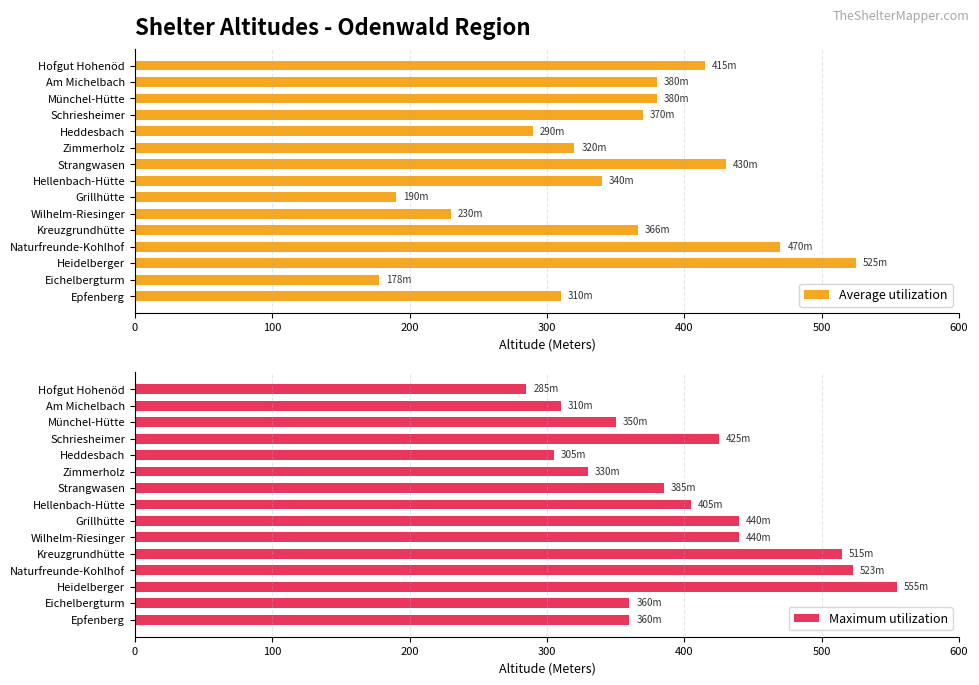

How many categories are shown in the chart?

15